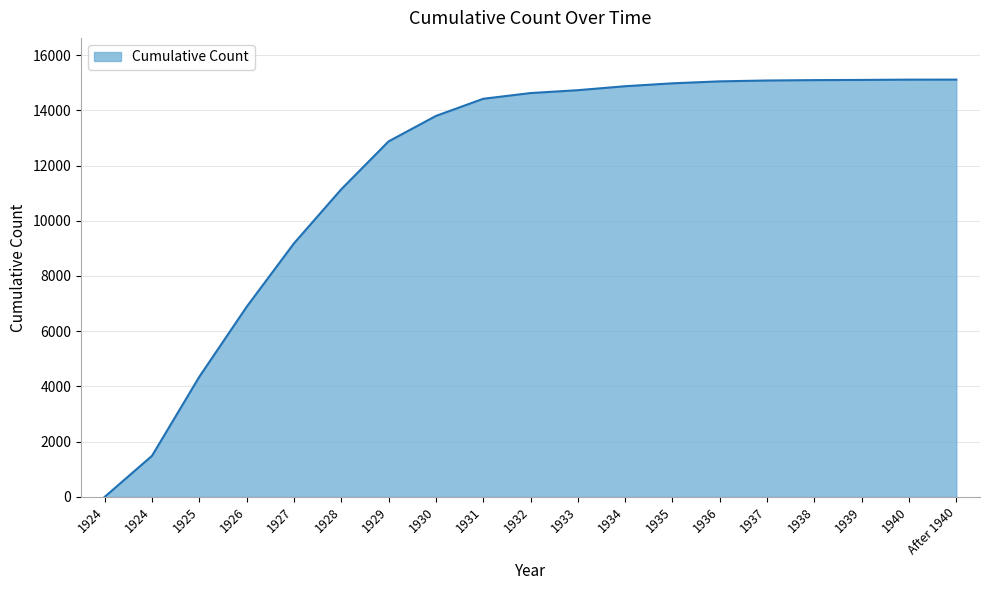

How many lines are shown in the chart?

1